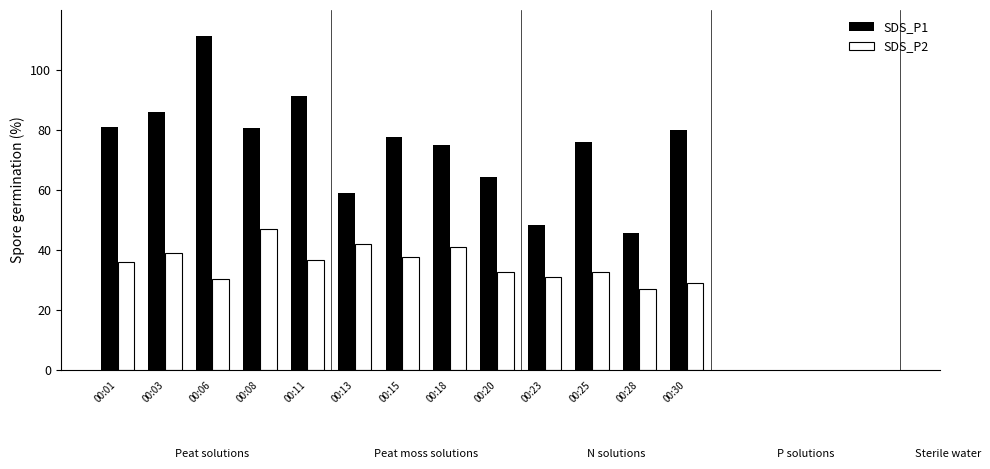

Which series has the largest total across all categories?

SDS_P1